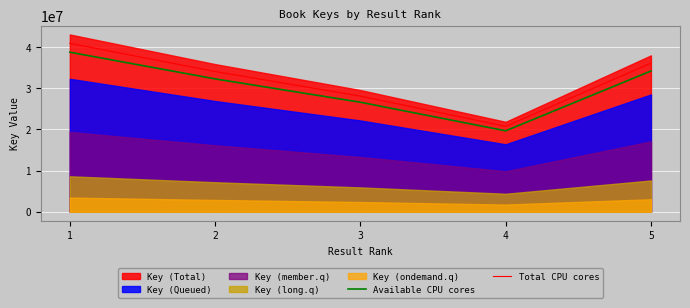

Which category has the highest value in the Total CPU cores series?

1